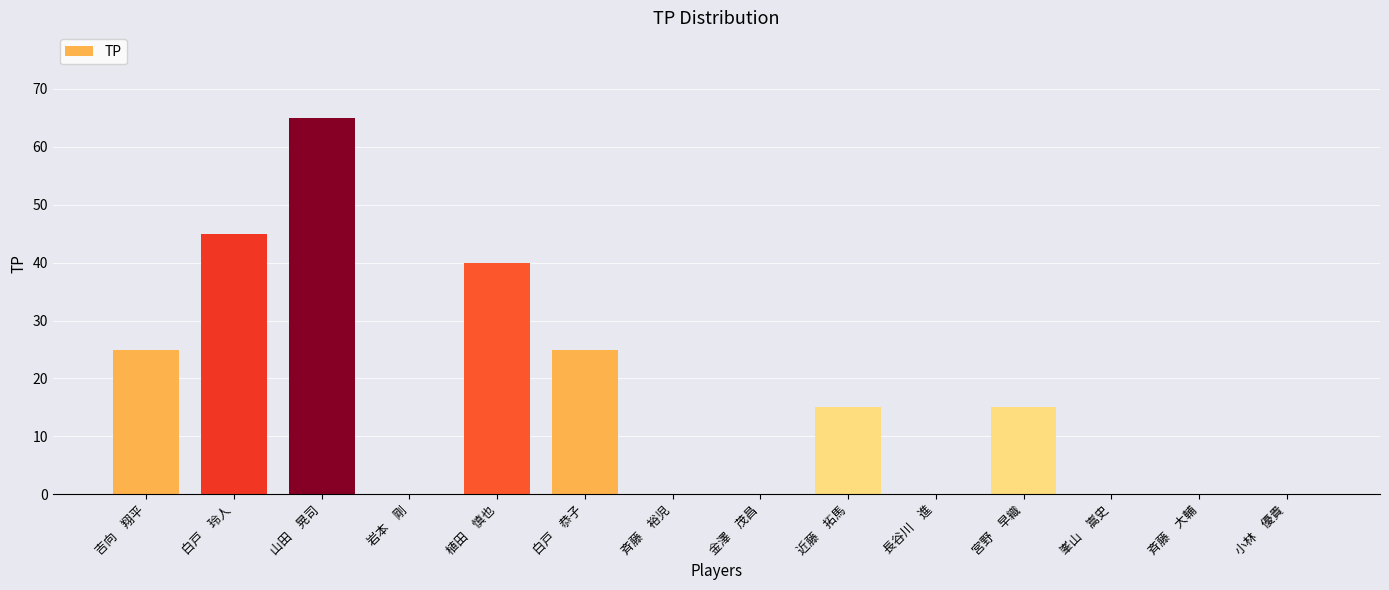

Reading left to right, extract all data points from this chart.

吉向　翔平=25	白戸　玲人=45	山田　晃司=65	岩本　剛=0	植田　慎也=40	白戸　恭子=25	斉藤　裕児=0	金澤　茂昌=0	近藤　拓馬=15	長谷川　進=0	宮野　早織=15	峯山　嵩史=0	斉藤　大輔=0	小林　優貴=0